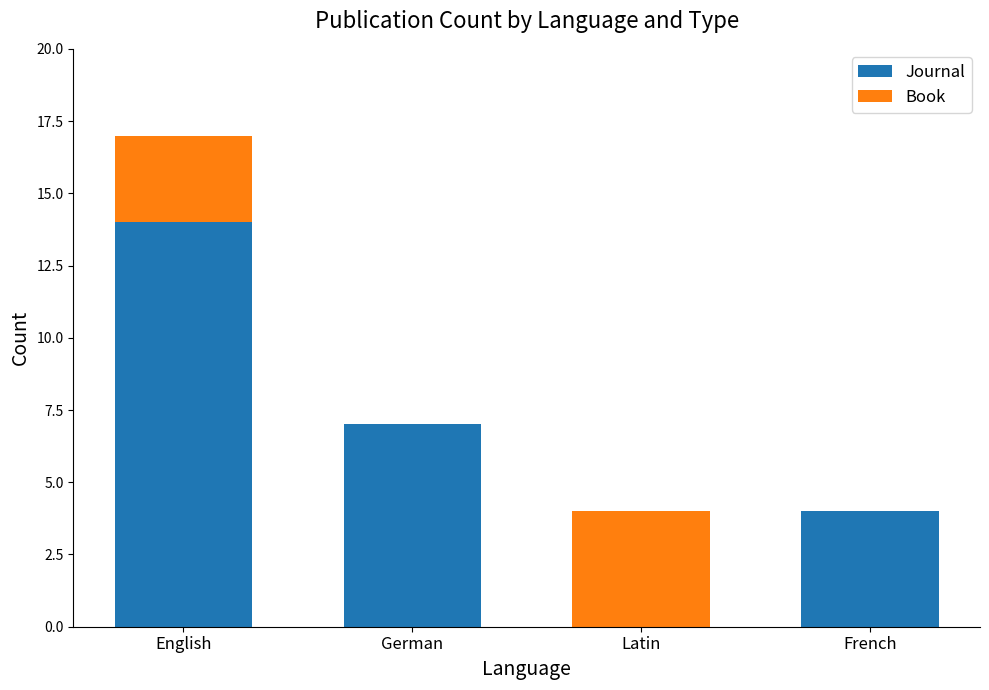

At which category is the sum across all series the highest?

English